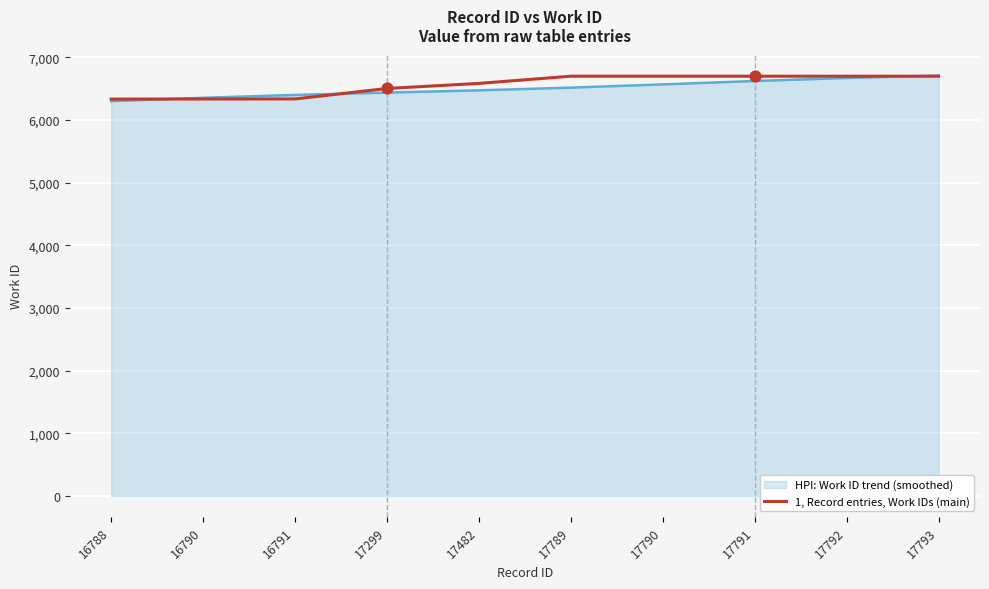

What is the spread (max minus min) of values at 17482?

110.6